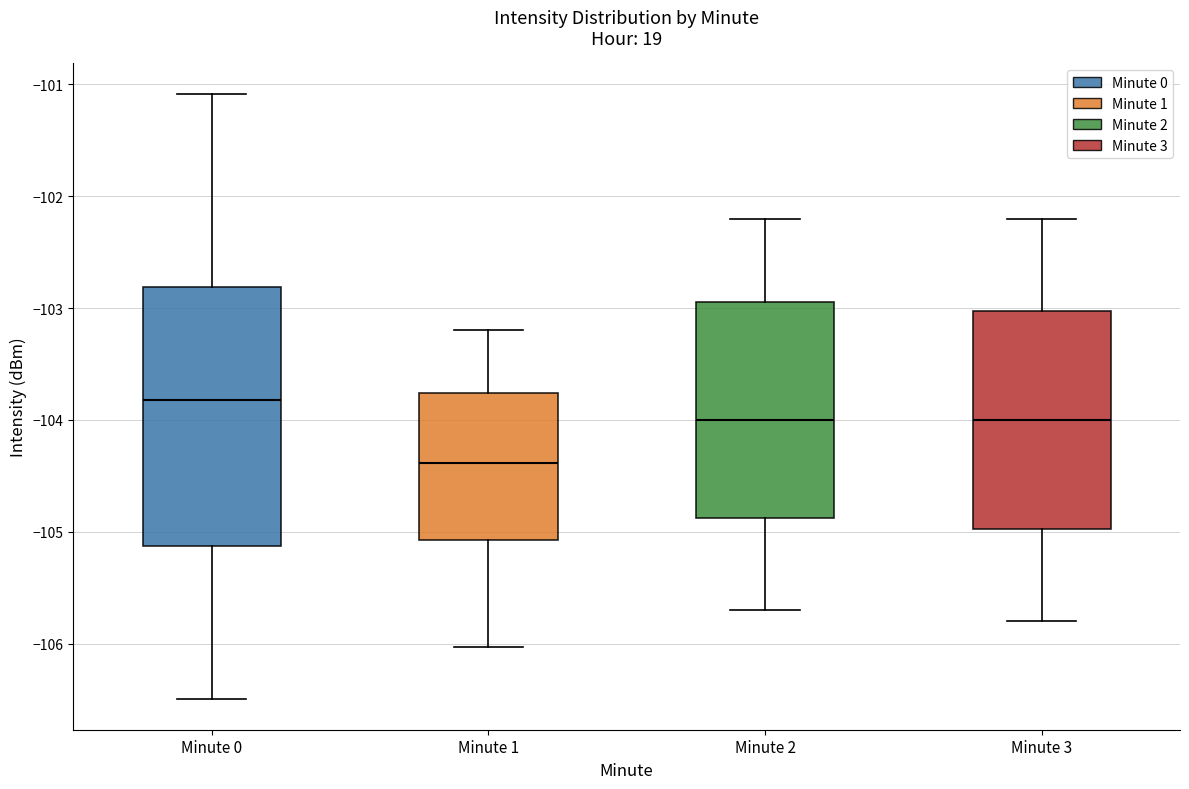

Comparing the boxes themselves (not the whiskers), which one is the tallest?

Minute 0